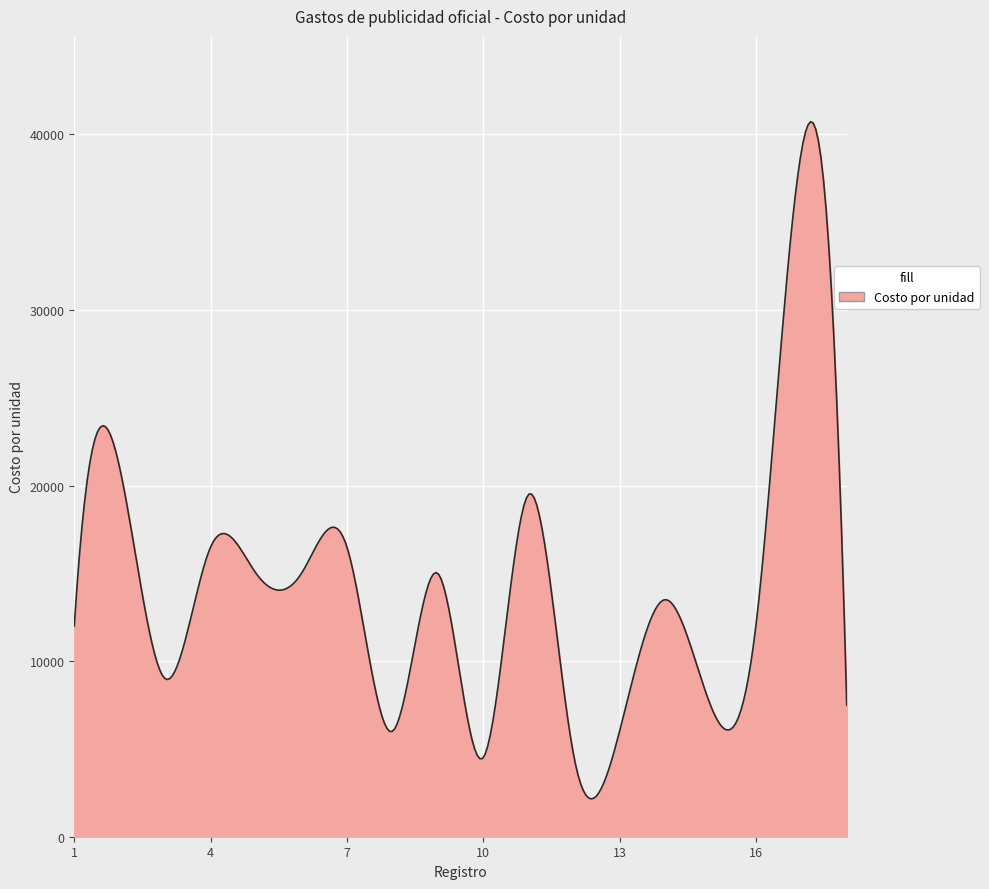

What is the smallest value displayed?

2157.1